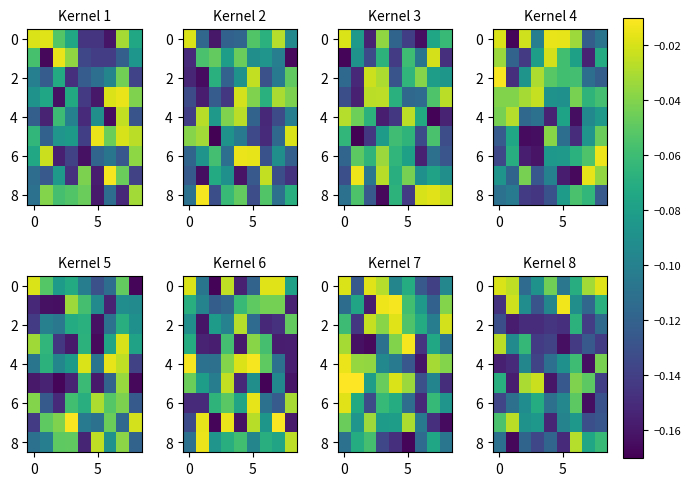

How many data points does each series have?

9